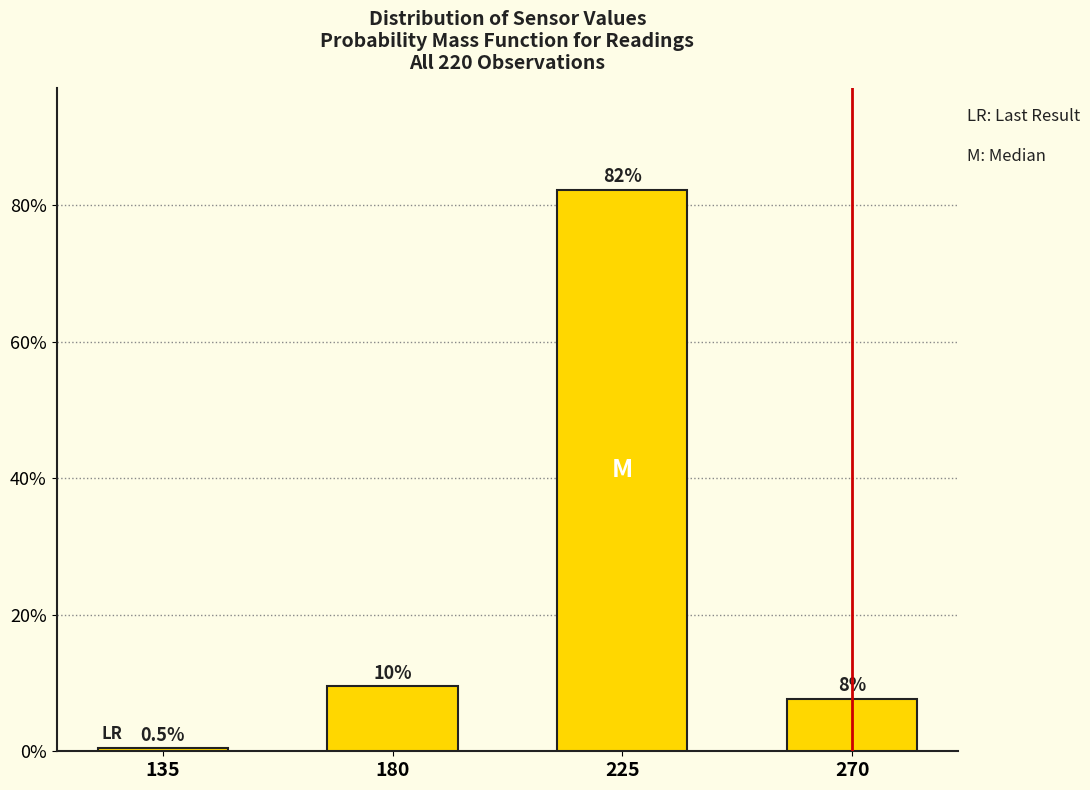

Reading left to right, extract all data points from this chart.

135=0.5	180=9.5	225=82.3	270=7.7